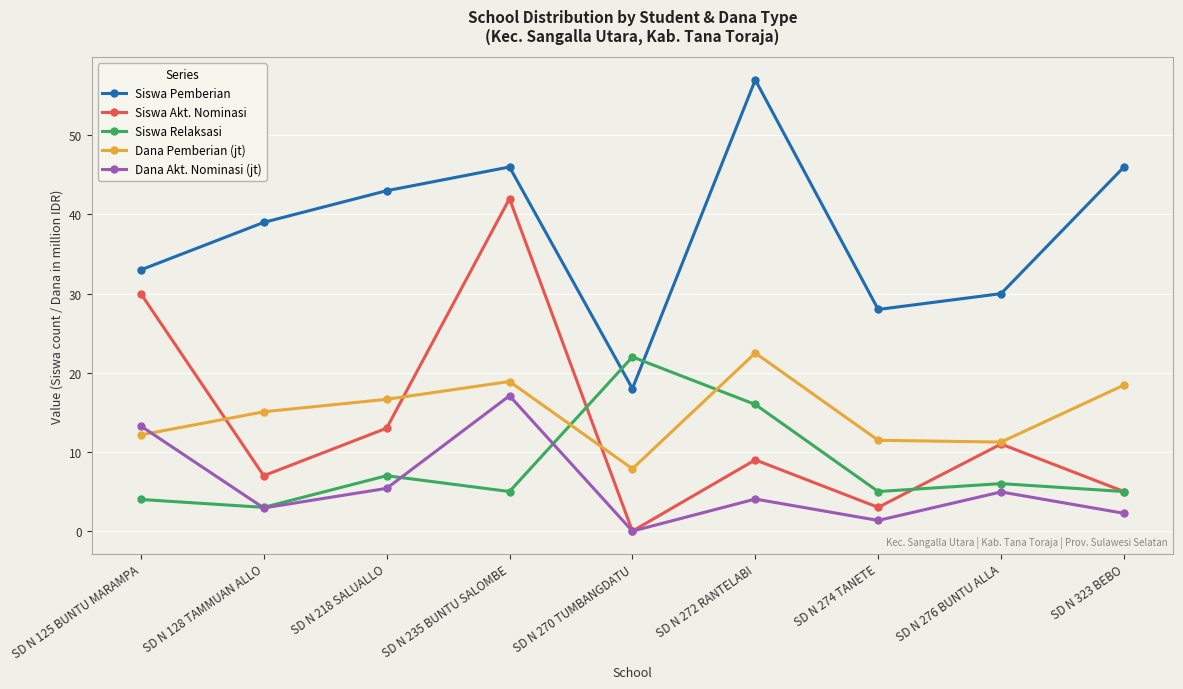

What is the sum of all Dana Pemberian (jt) values?

134.3